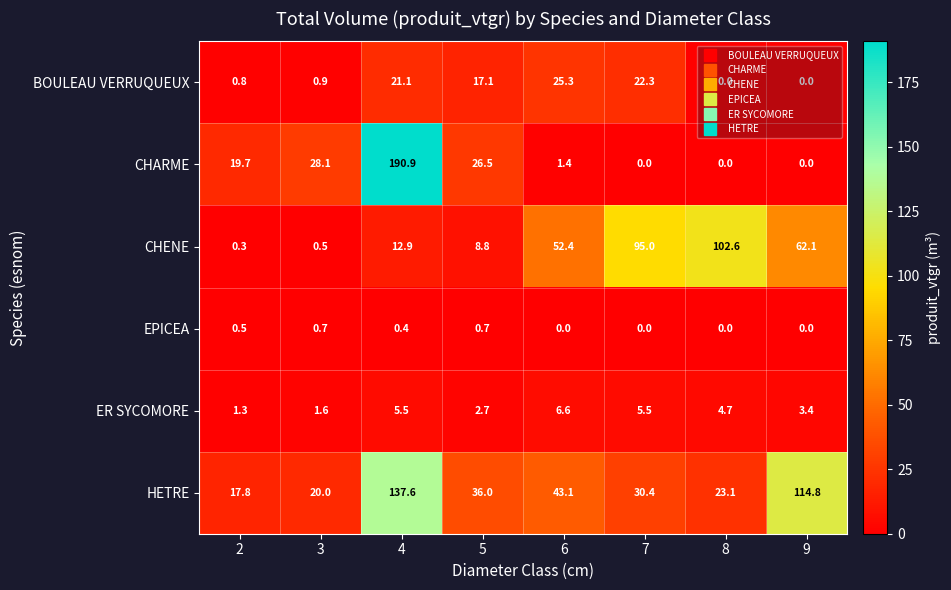

What is the maximum value for ER SYCOMORE?

6.6